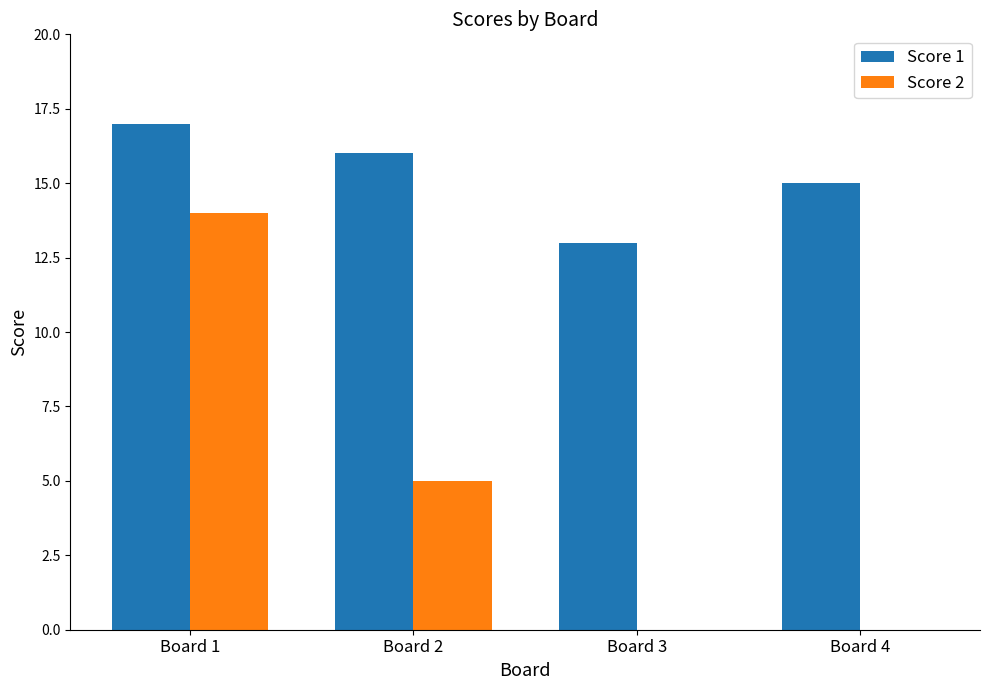

True or false: Score 1 has a value of 15 at Board 4.

True